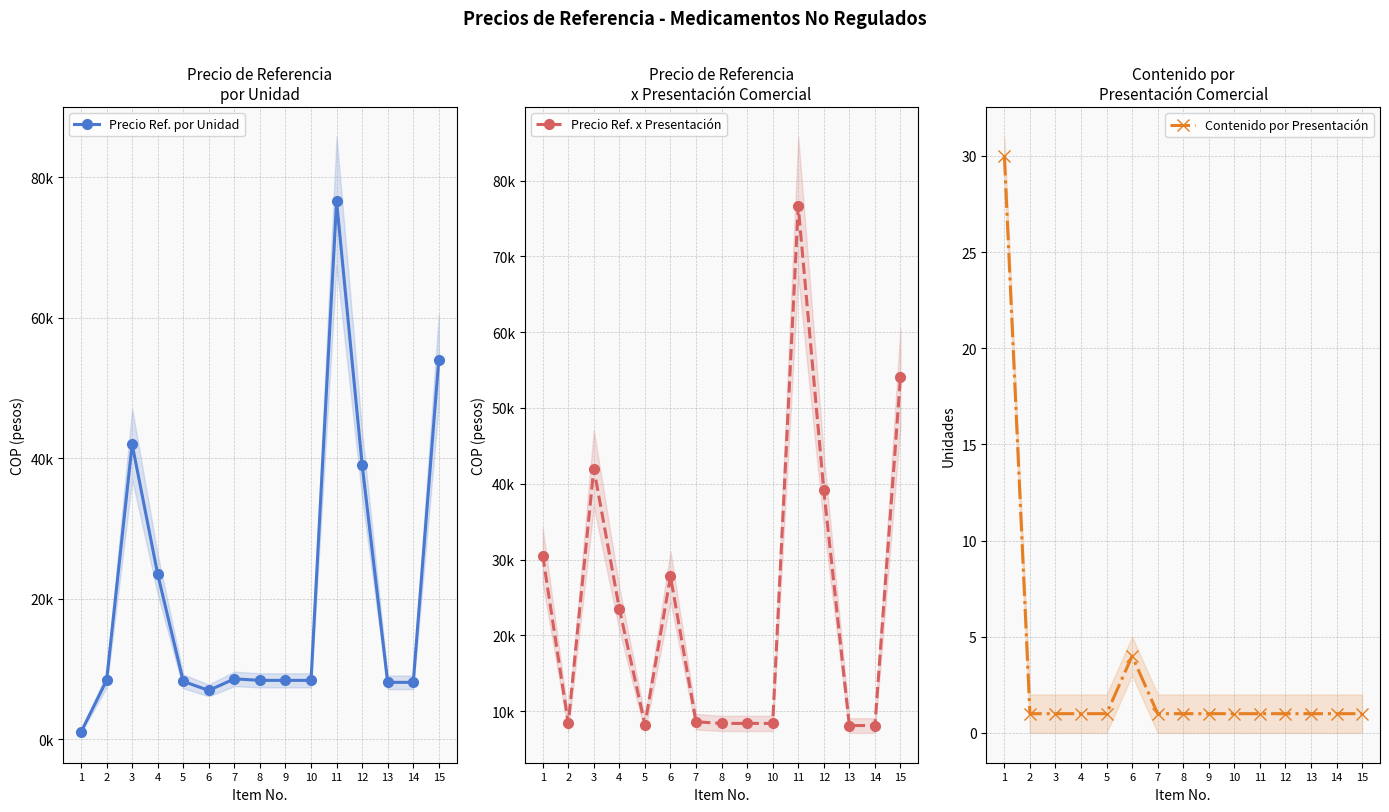

Does the chart display data point markers on the line(s)?

Yes